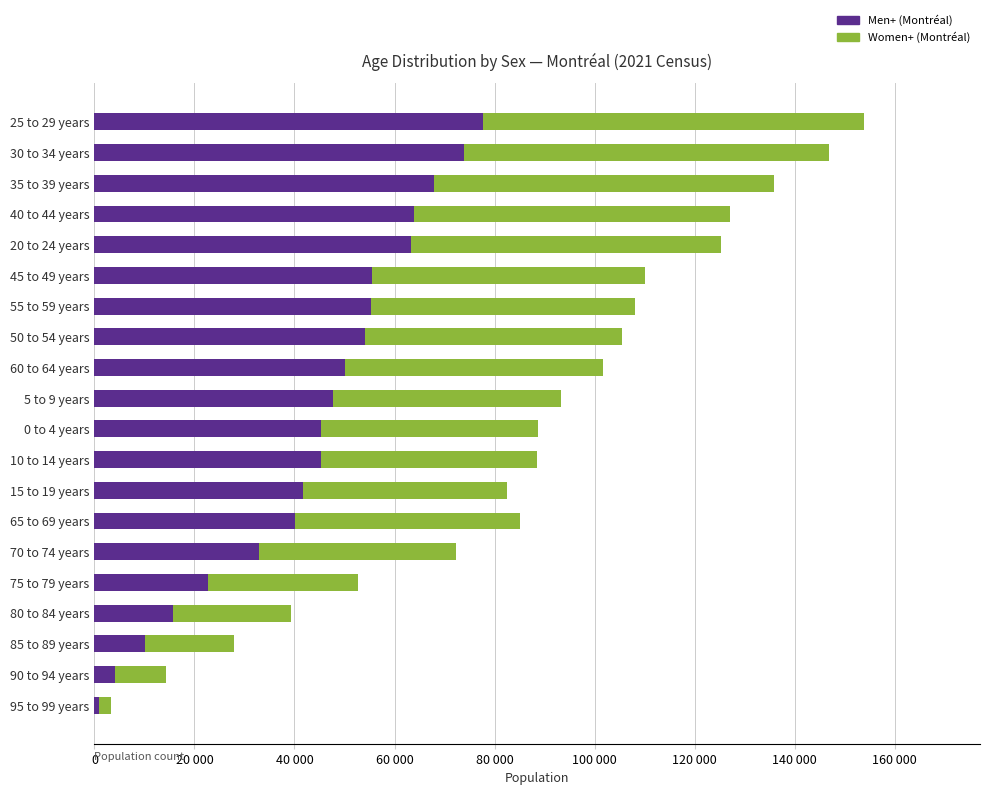

What is the sum of all Women+ (Montréal) values?

894600